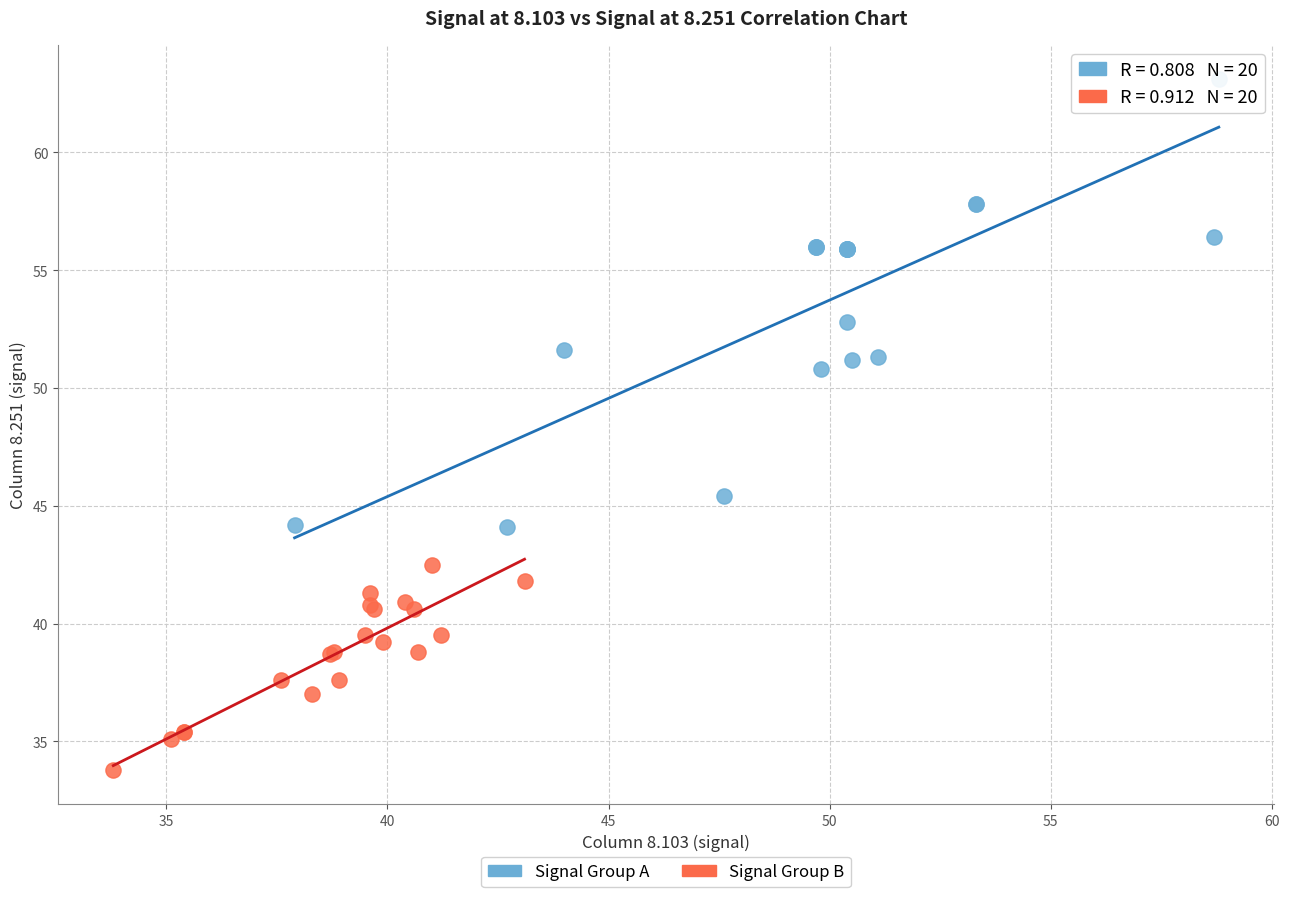

What are all the series names shown in the legend?

Signal Group A, Signal Group B